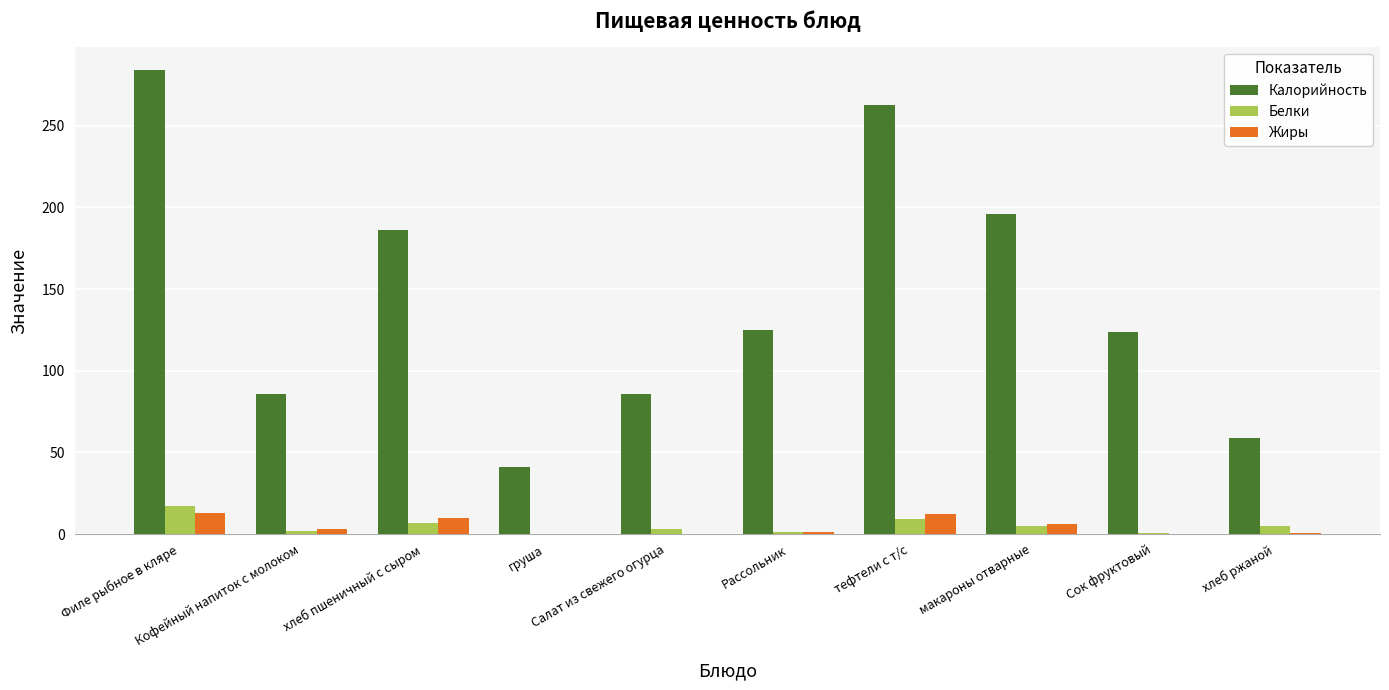

Which series changed the most between груша and Рассольник?

Калорийность